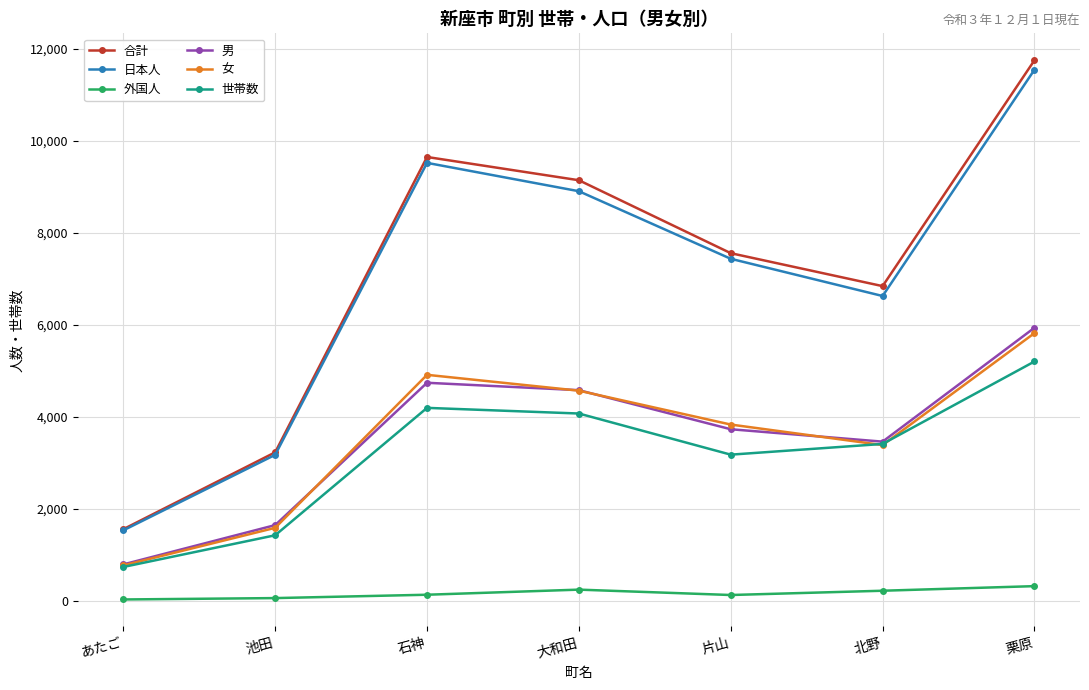

What is the spread (max minus min) of values at 栗原?

11442